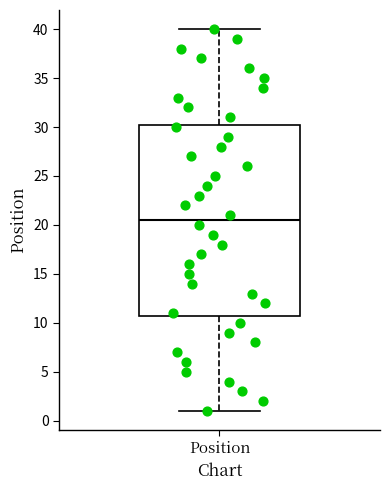

Transcribe this box plot: give where the median line is, the range the box spans, and where the two whiskers end, as read against the y-axis. The values are not printed on the chart, so give them approximately, as read against the axis.

median 20.5, box 11.0 to 30.5, whiskers 1.0 to 40.0